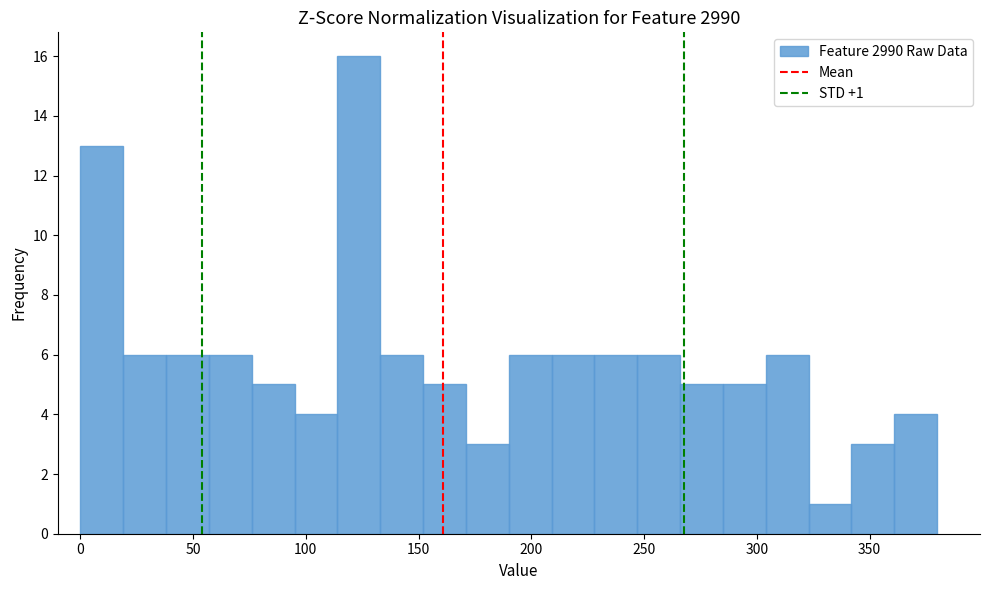

Read against the x-axis, roughly where is the centre of the tallest bar?

125